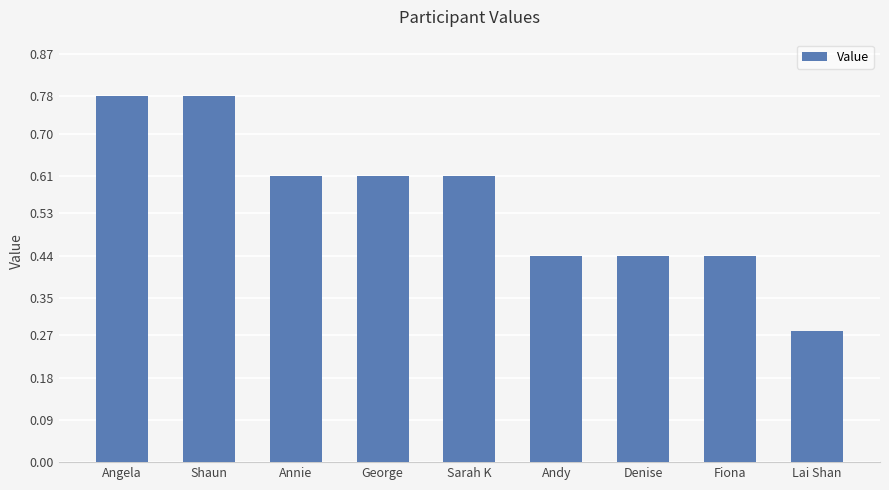

The chart shows a value of 0.4 at George. True or false?

False